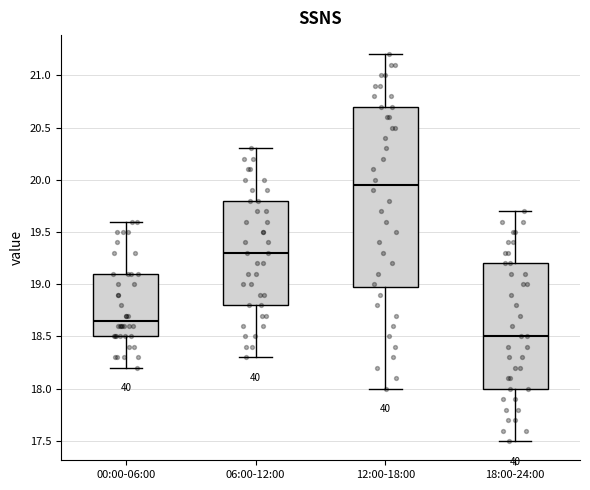

Reading left to right, read every box against the y-axis: the position of its median line, the range the box covers, and the ends of its whiskers. The values are not printed on the chart, so give them approximately, as read against the axis.

00:00-06:00: median 18.65, box 18.50 to 19.10, whiskers 18.20 to 19.60
06:00-12:00: median 19.30, box 18.80 to 19.80, whiskers 18.30 to 20.30
12:00-18:00: median 19.95, box 19.00 to 20.70, whiskers 18.00 to 21.20
18:00-24:00: median 18.50, box 18.00 to 19.20, whiskers 17.50 to 19.70